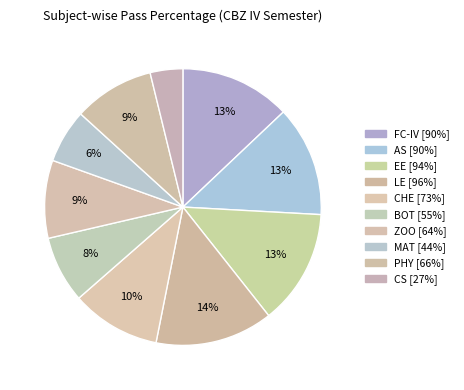

Is there any slice that represents more than half of the pie?

No